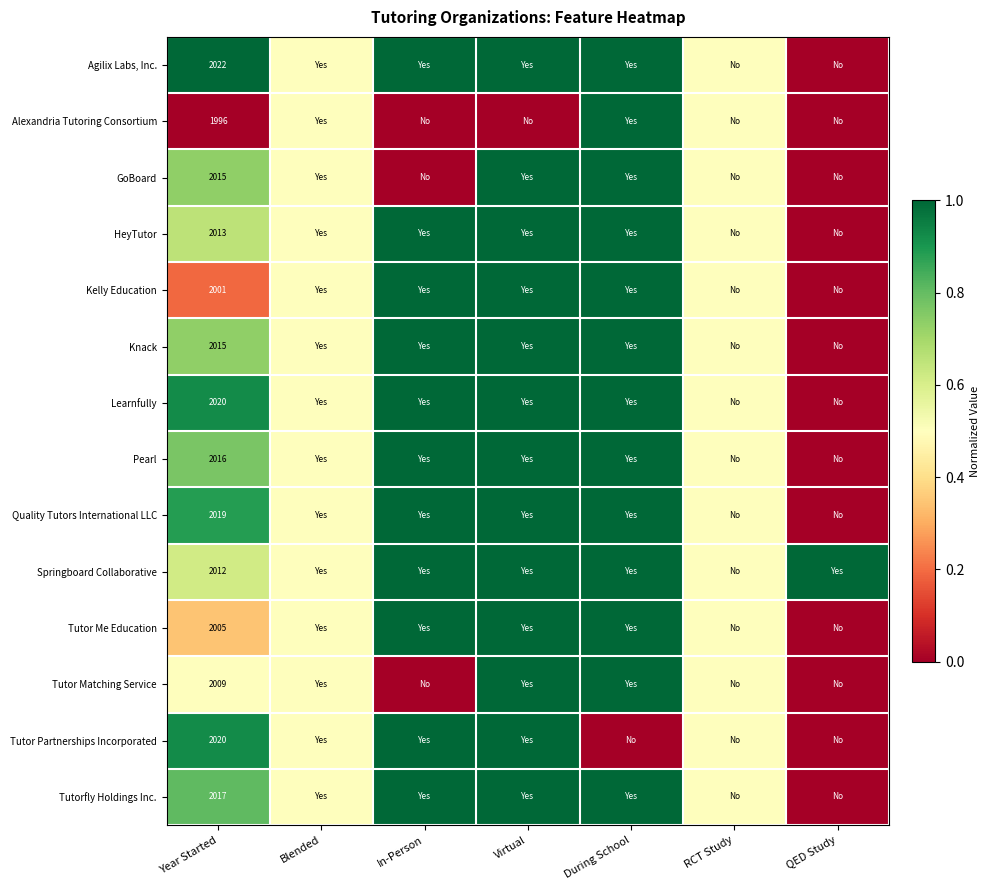

What is the spread (max minus min) of values at Year Started?

26.0